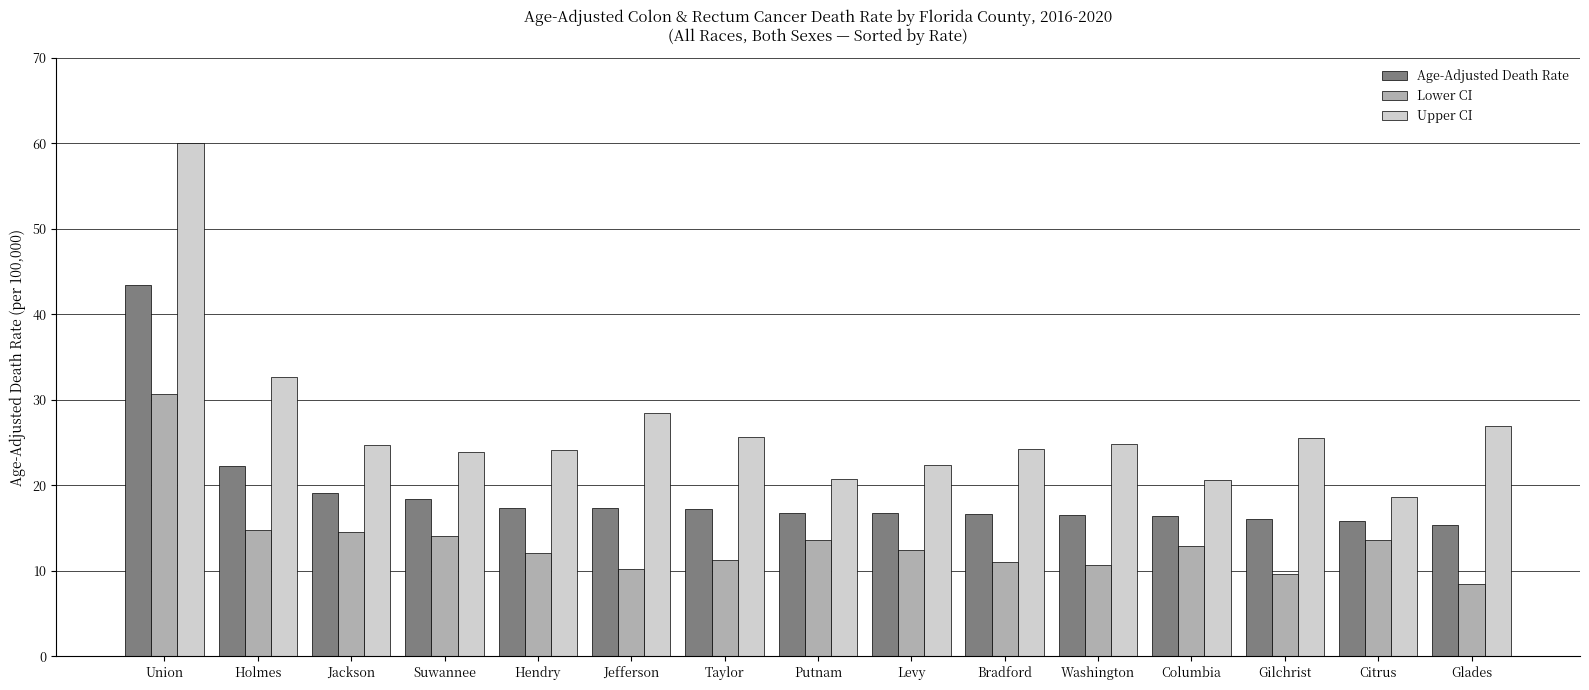

Is the value of Lower CI at Jefferson greater than the value of Age-Adjusted Death Rate at Jackson?

No